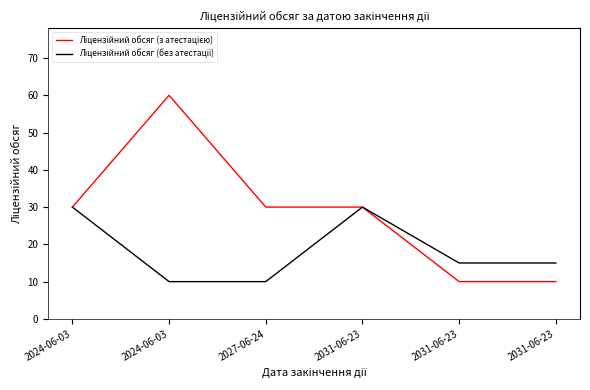

Which series has the largest range (max minus min)?

Ліцензійний обсяг (з атестацією)